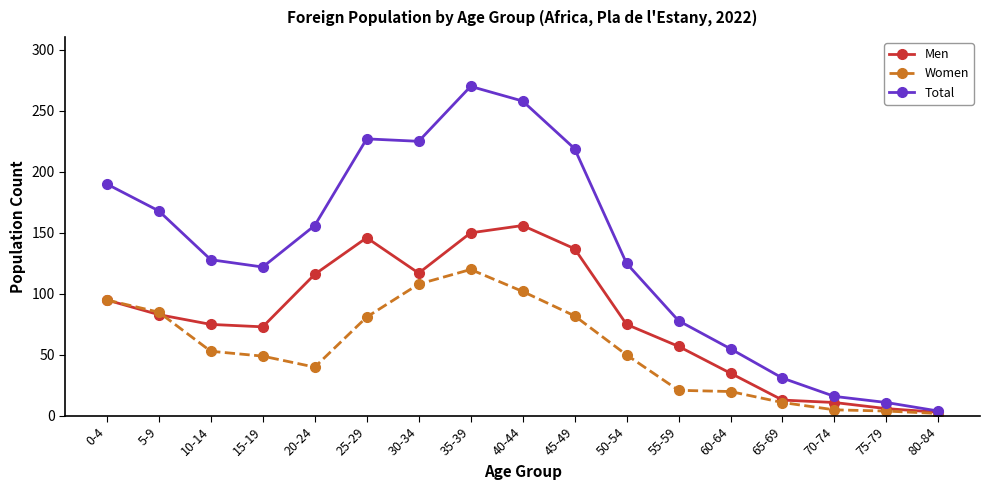

Where is the first local minimum for Total?

15-19